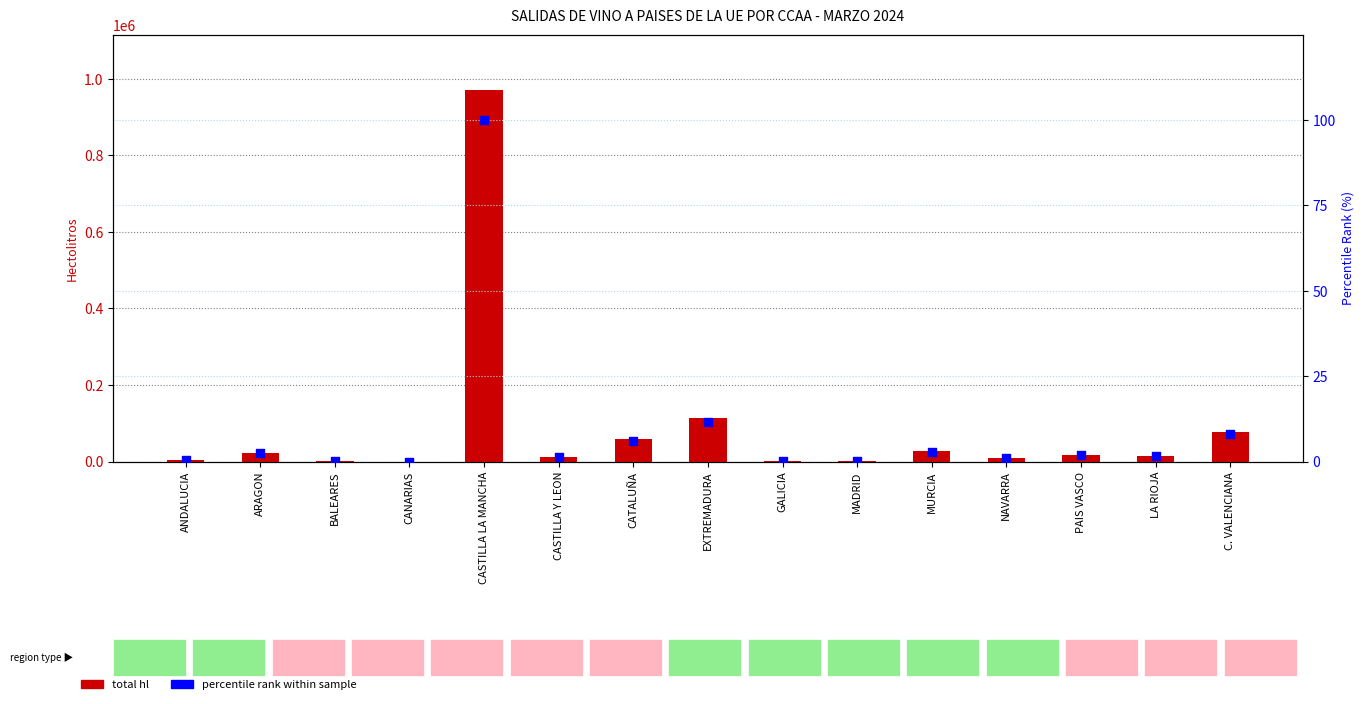

Which series reaches the maximum Y coordinate?

total hl